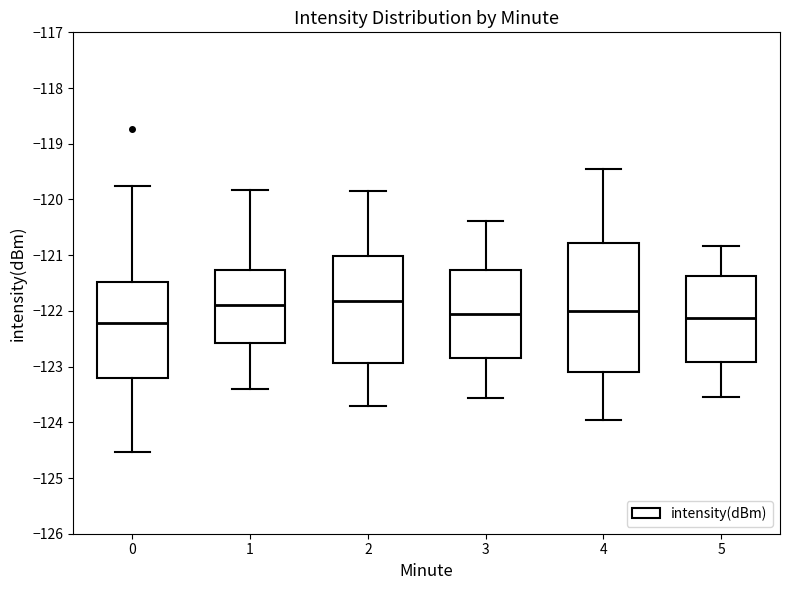

Where is the upper edge of the box at x = 0 on the y-axis? The values are not printed on the chart, so give them approximately, as read against the axis.

-121.5